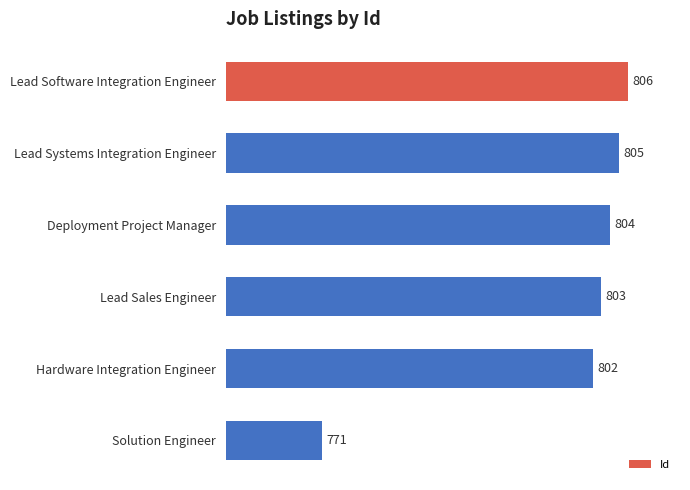

Rank the categories by value from highest to lowest.

Lead Software Integration Engineer, Lead Systems Integration Engineer, Deployment Project Manager, Lead Sales Engineer, Hardware Integration Engineer, Solution Engineer